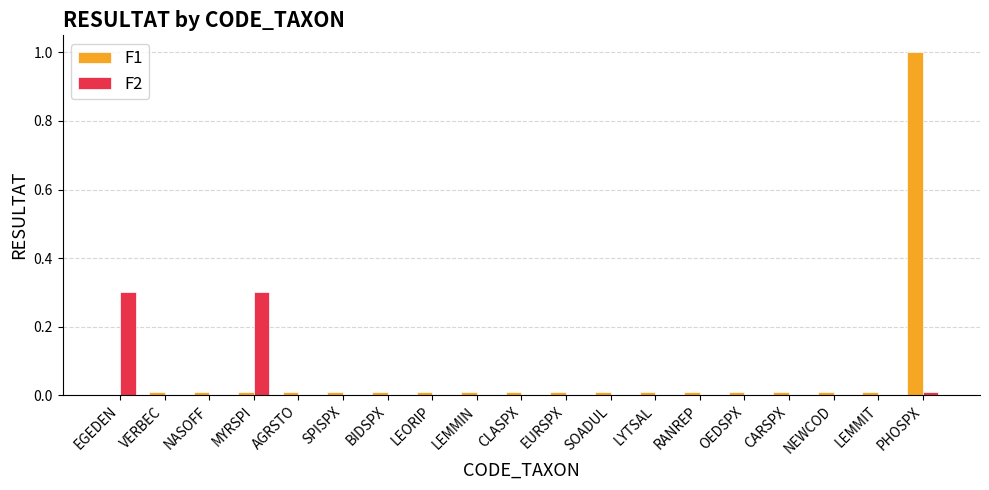

True or false: F1 has a value of 0.0 at CLASPX.

True